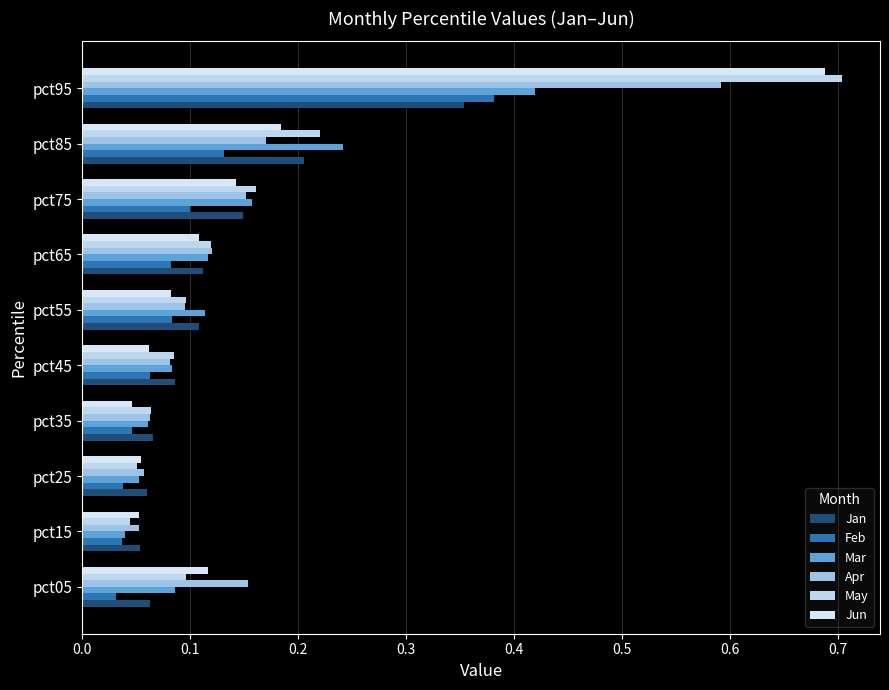

What is the value of the Jun bar at the 2nd from the left?

0.1